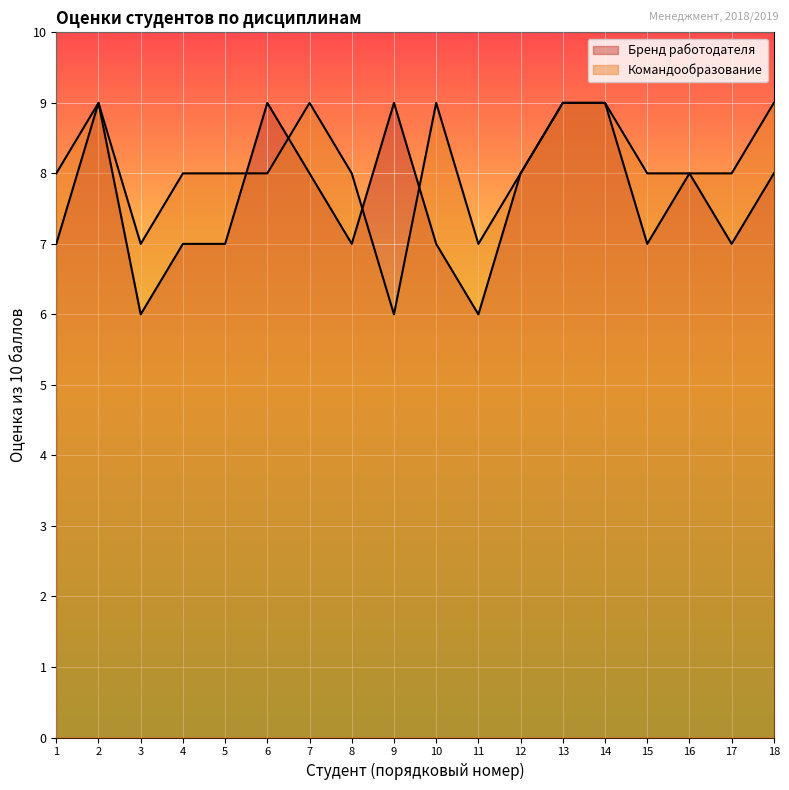

Where is the first local minimum for Командообразование?

3